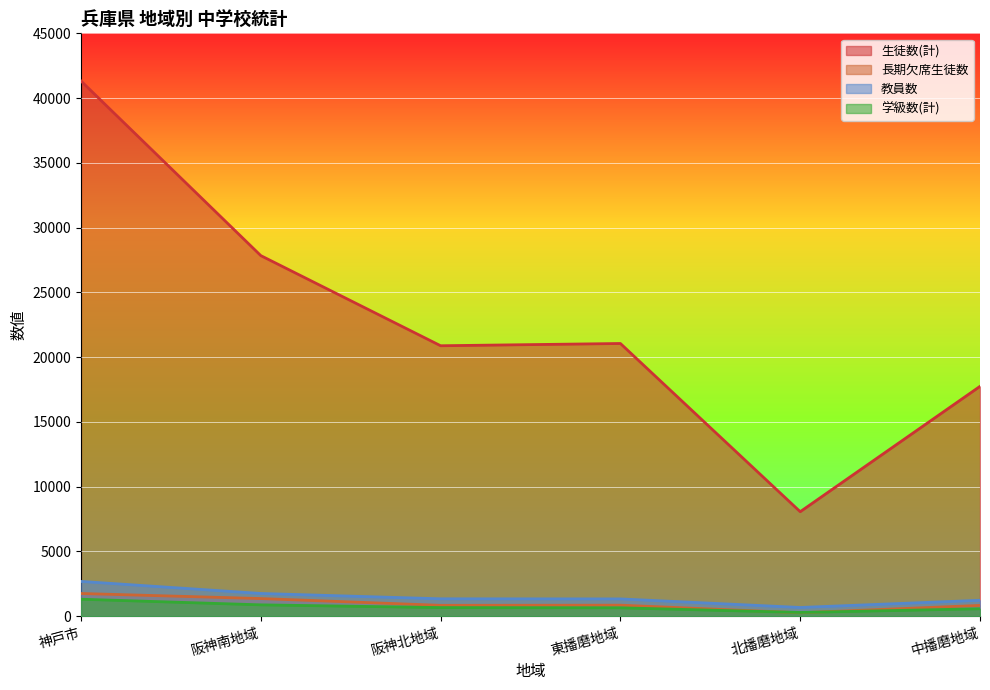

Which series has the widest spread of values?

生徒数(計)